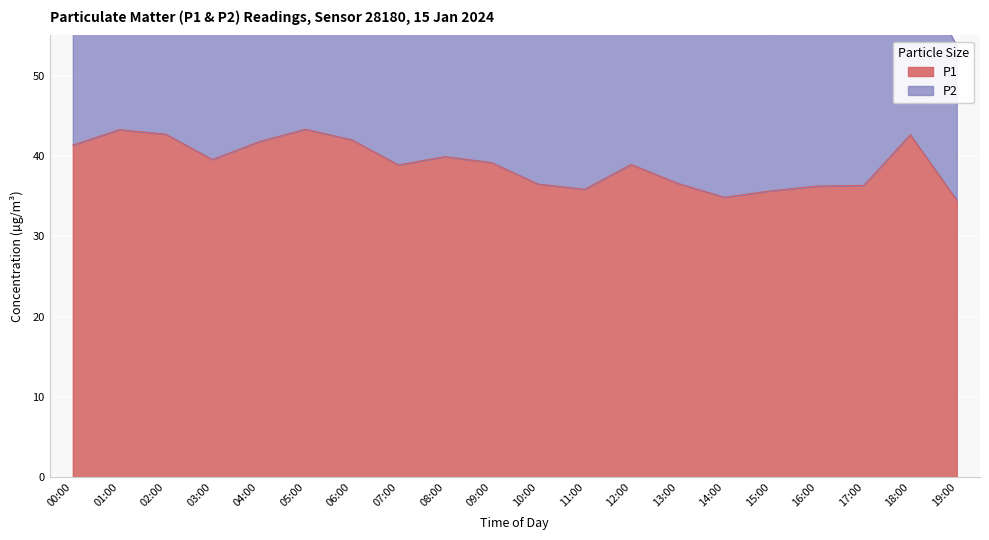

Approximately how many times larger is the value at 17:00 compared to 01:00?

0.8